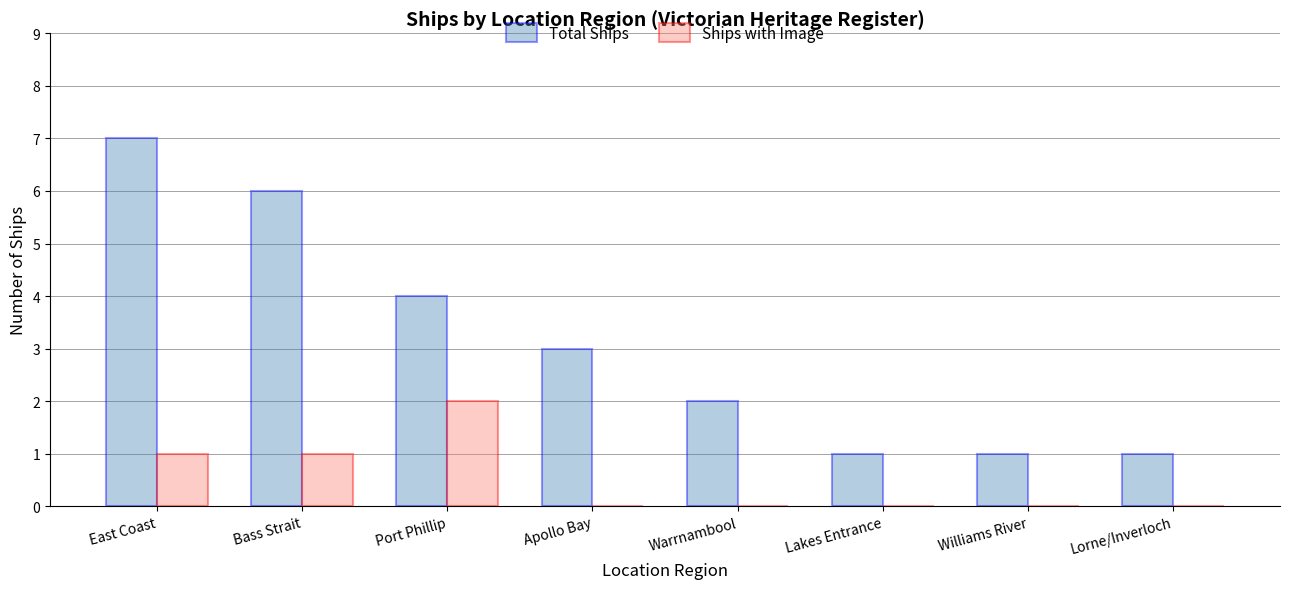

Which category has the highest value across all series?

East Coast